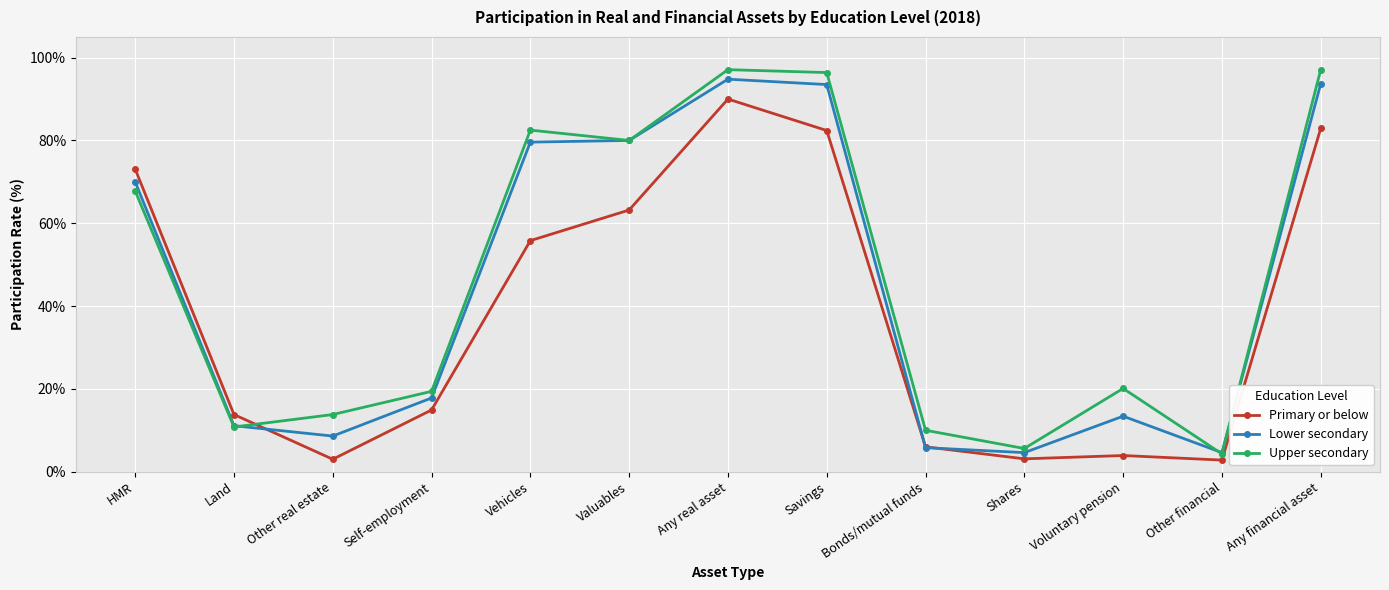

What is the minimum value for Upper secondary?

4.3